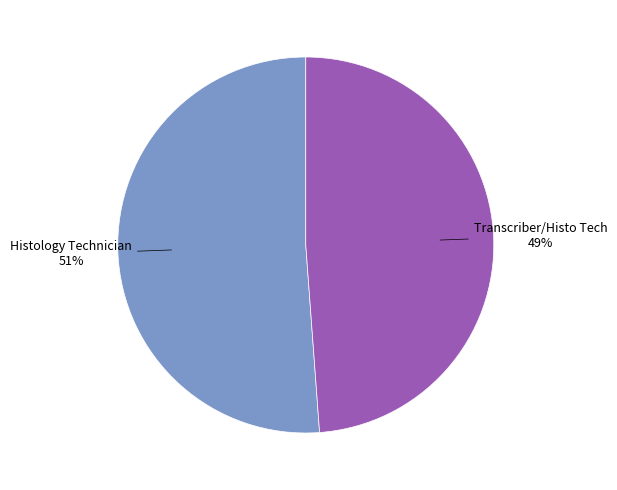

What is the smallest slice in the pie chart?

Transcriber/Histo Tech